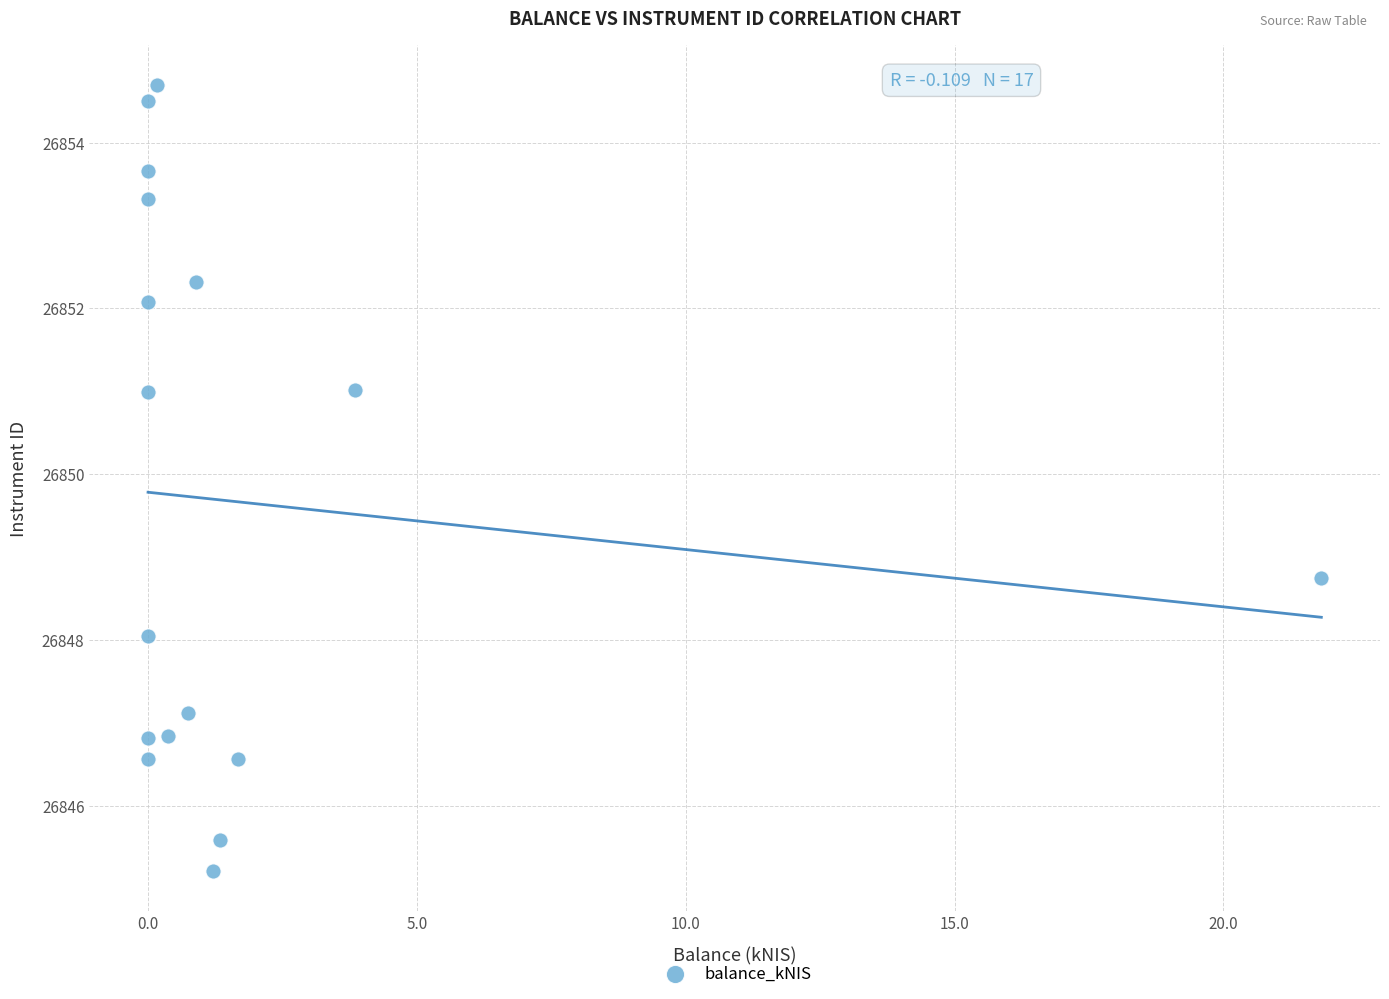

What is the range of X values (max minus min)?

21.8